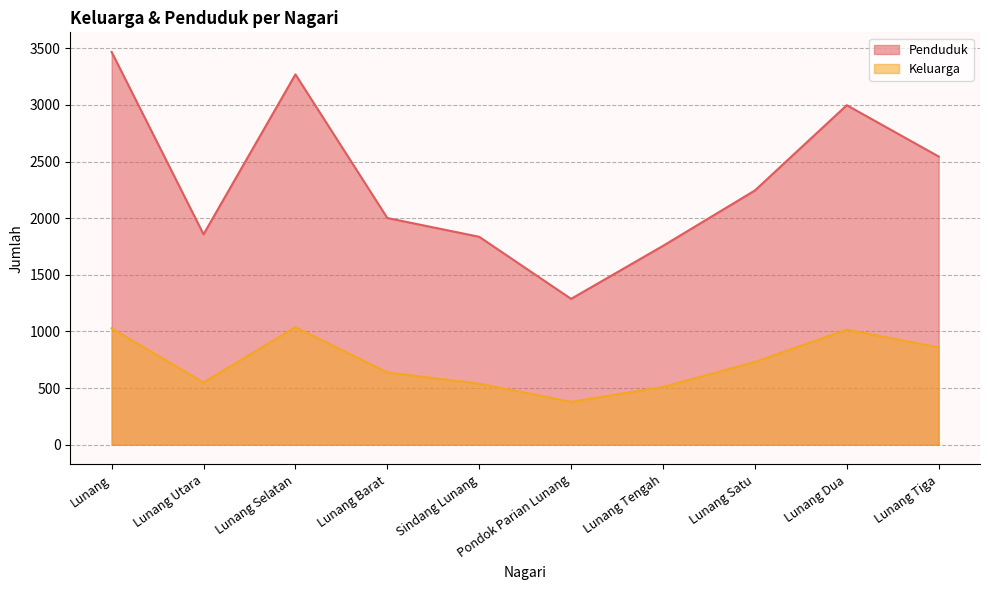

What is the total value across all series at Lunang Barat?

2640